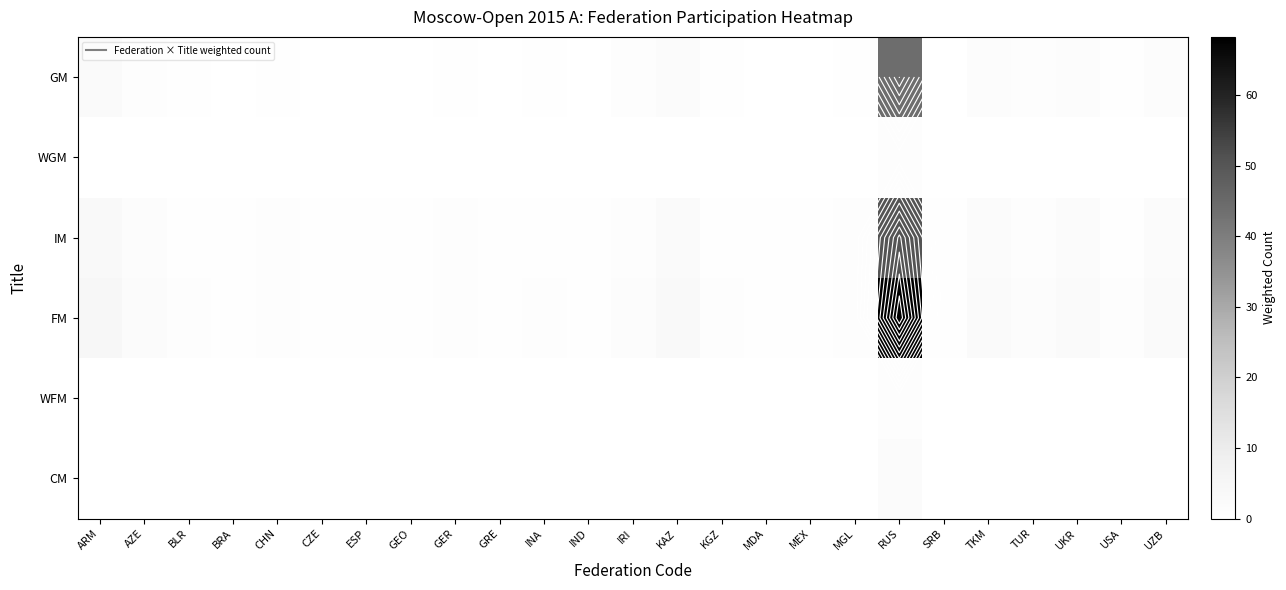

Is the value of IM at GRE greater than the value of WFM at ARM?

Yes